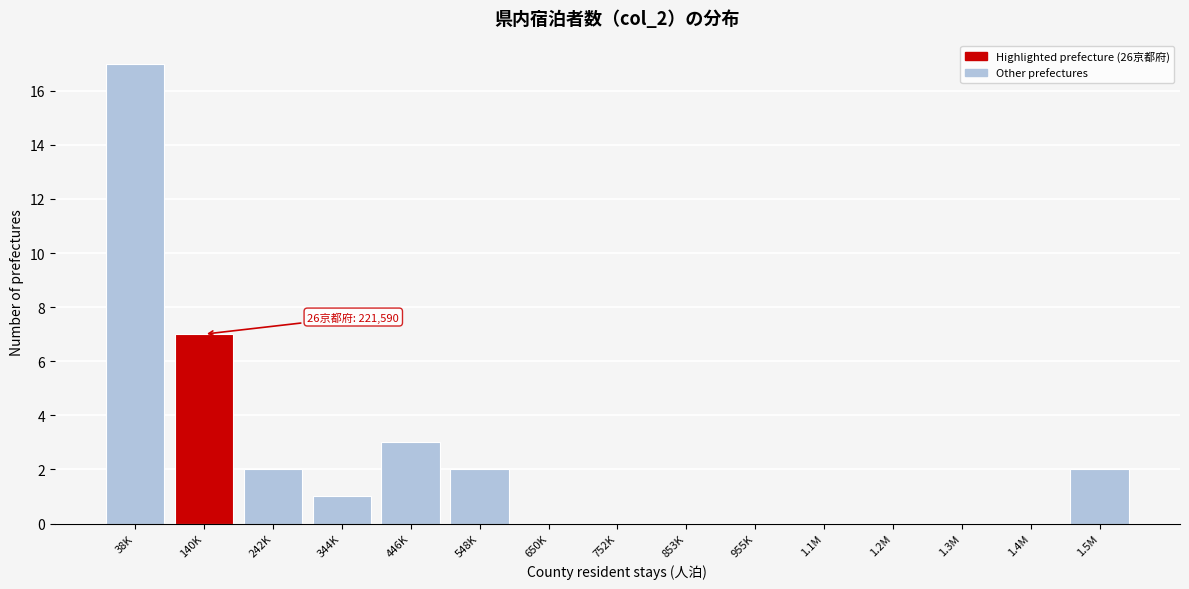

Reading left to right, what are all the values shown in this chart?

38K=17	140K=7	242K=2	344K=1	446K=3	548K=2	650K=0	752K=0	853K=0	955K=0	1.1M=0	1.2M=0	1.3M=0	1.4M=0	1.5M=2